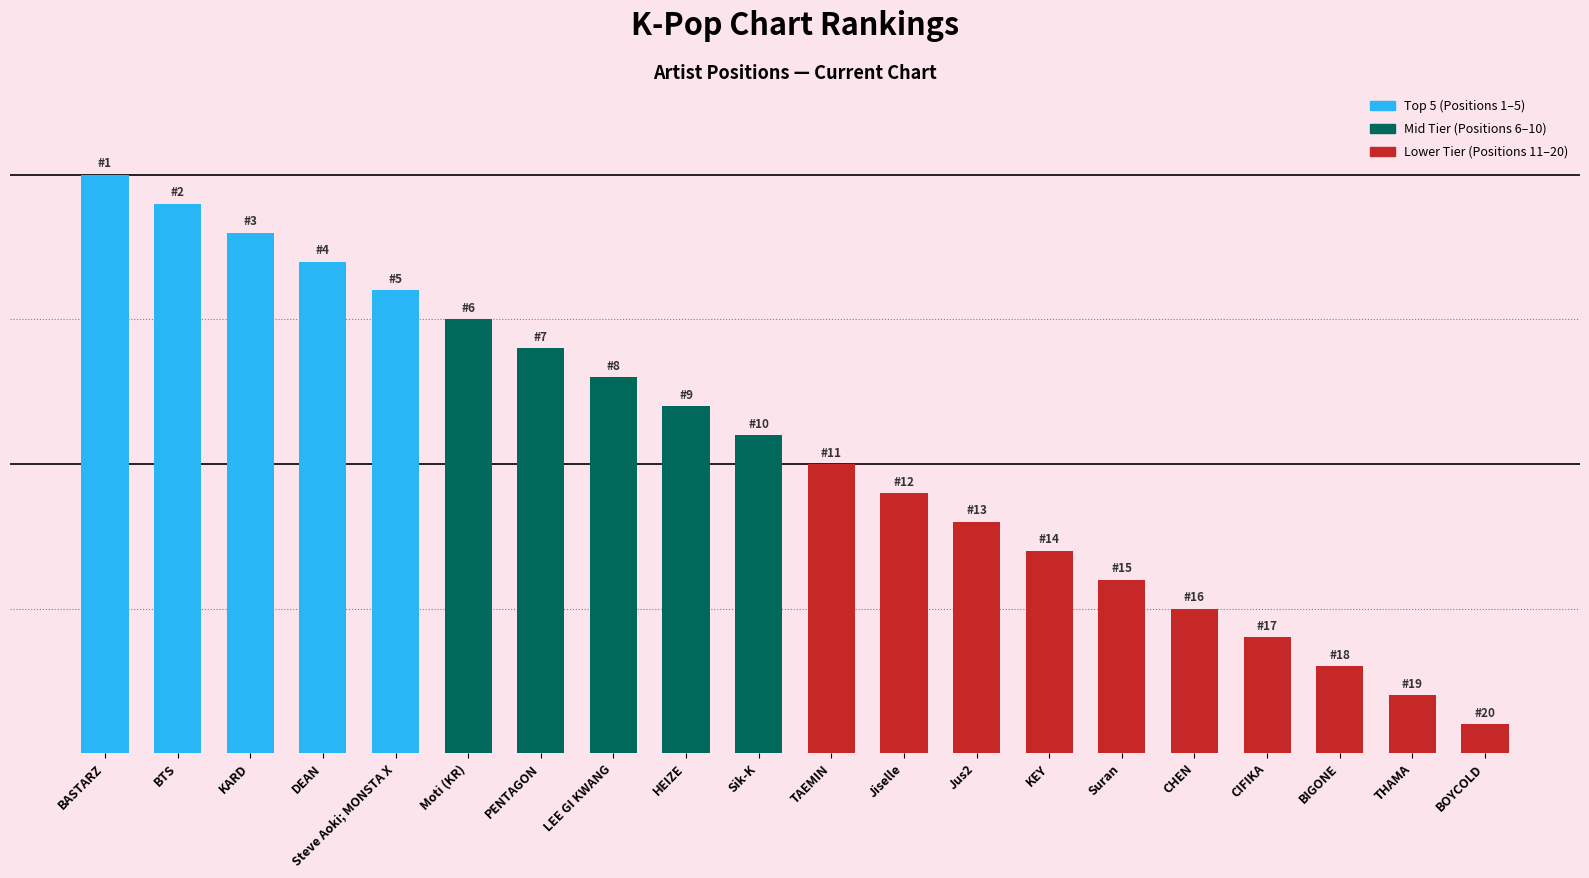

Are the bars horizontal?

No